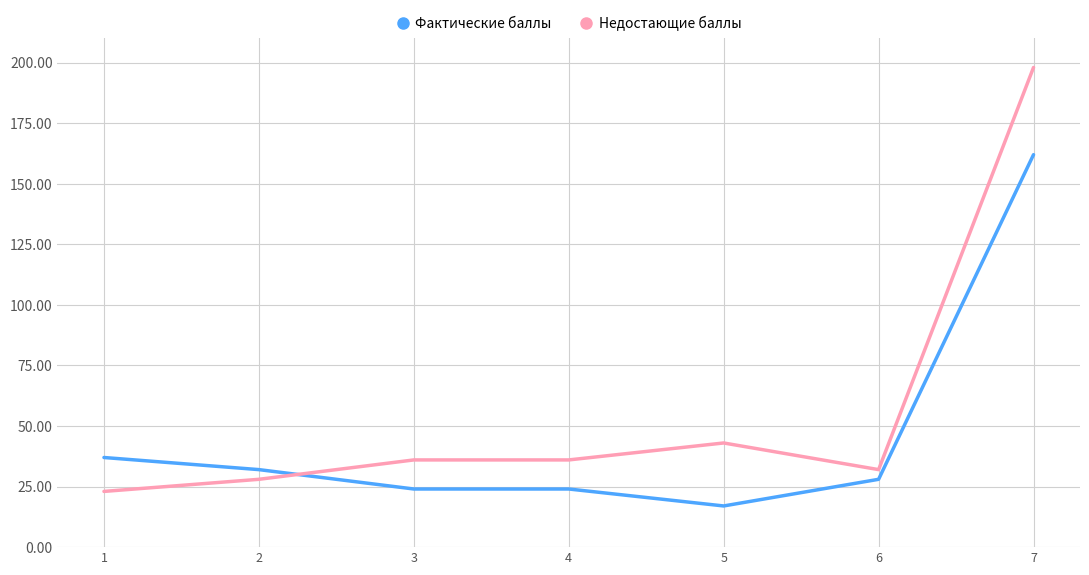

What is the smallest value displayed?

17